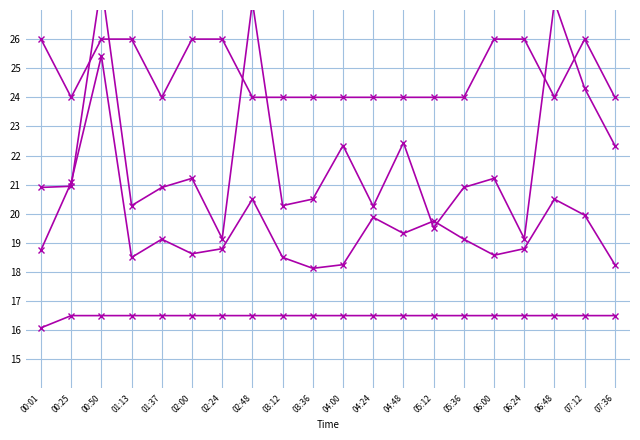

What is the label of the 15th point from the right?

02:00